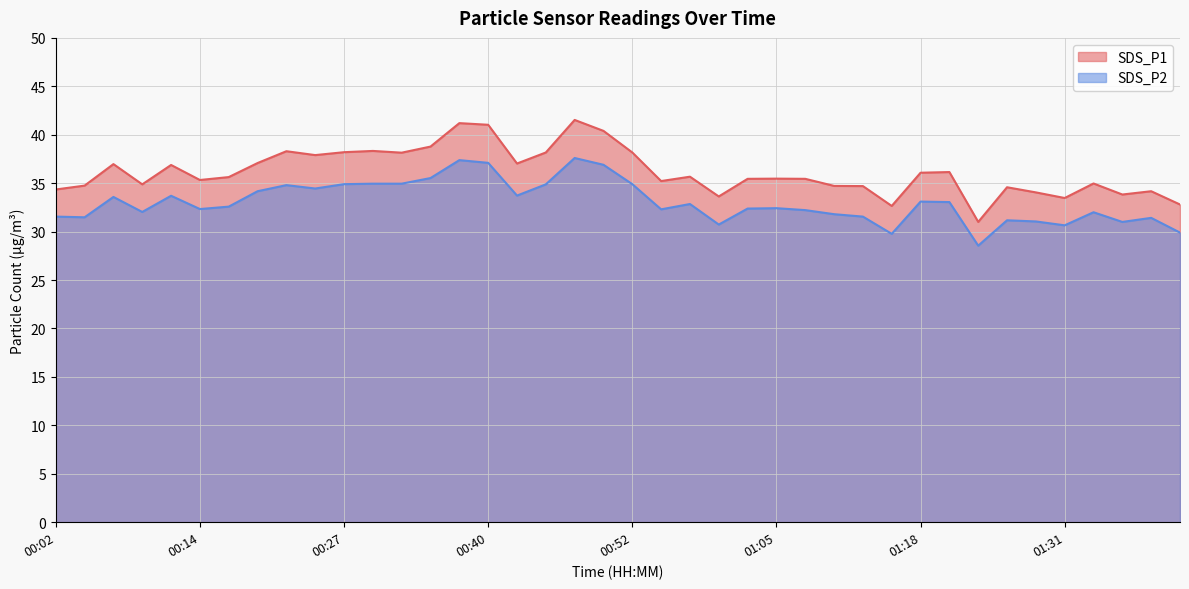

Reading left to right, list all the values displayed in this chart.

SDS_P1: 34.4	34.8	37.0	34.9	36.9	35.3	35.6	37.1	38.3	37.9	38.2	38.3	38.1	38.8	41.2	41.0	37.0	38.2	41.5	40.4	38.2	35.2	35.7	33.6	35.5	35.5	35.5	34.7	34.7	32.6	36.1	36.1	31.0	34.6	34.0	33.5	35.0	33.8	34.2	32.8
SDS_P2: 31.6	31.5	33.6	32.0	33.7	32.3	32.6	34.2	34.8	34.5	34.9	35.0	35.0	35.5	37.4	37.1	33.7	34.9	37.6	36.9	34.9	32.3	32.9	30.7	32.4	32.4	32.2	31.8	31.6	29.8	33.1	33.0	28.6	31.2	31.1	30.6	32.0	31.0	31.4	29.9